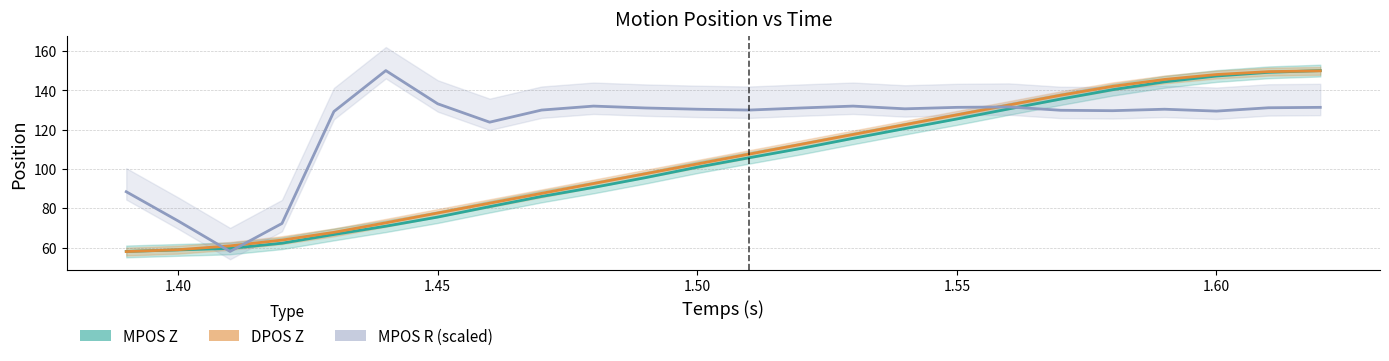

Is it true that MPOS Z equals 147.4 at 1.60?

True